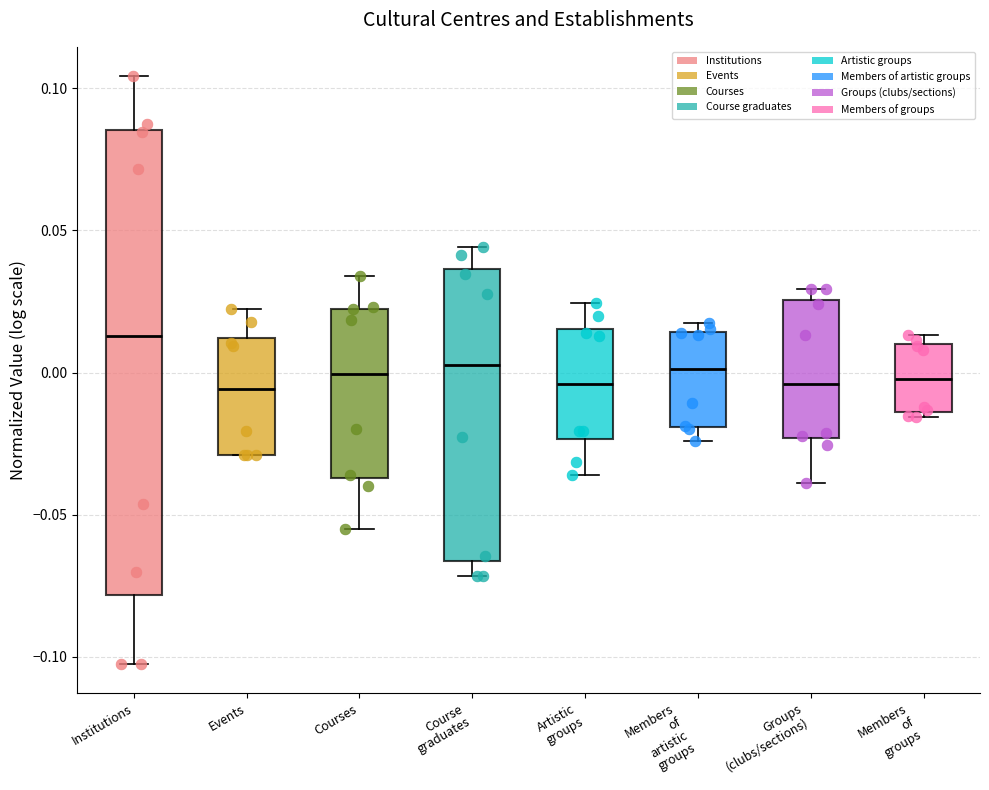

Where does the median line of the box for Artistic groups sit on the y-axis? The values are not printed on the chart, so give them approximately, as read against the axis.

-0.005